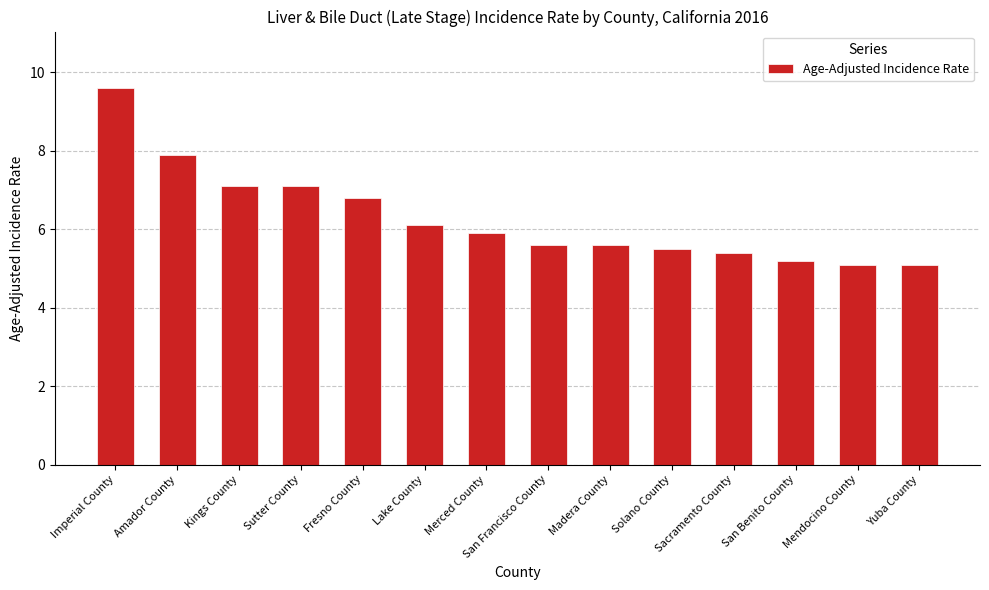

What is the greatest value displayed?

9.6